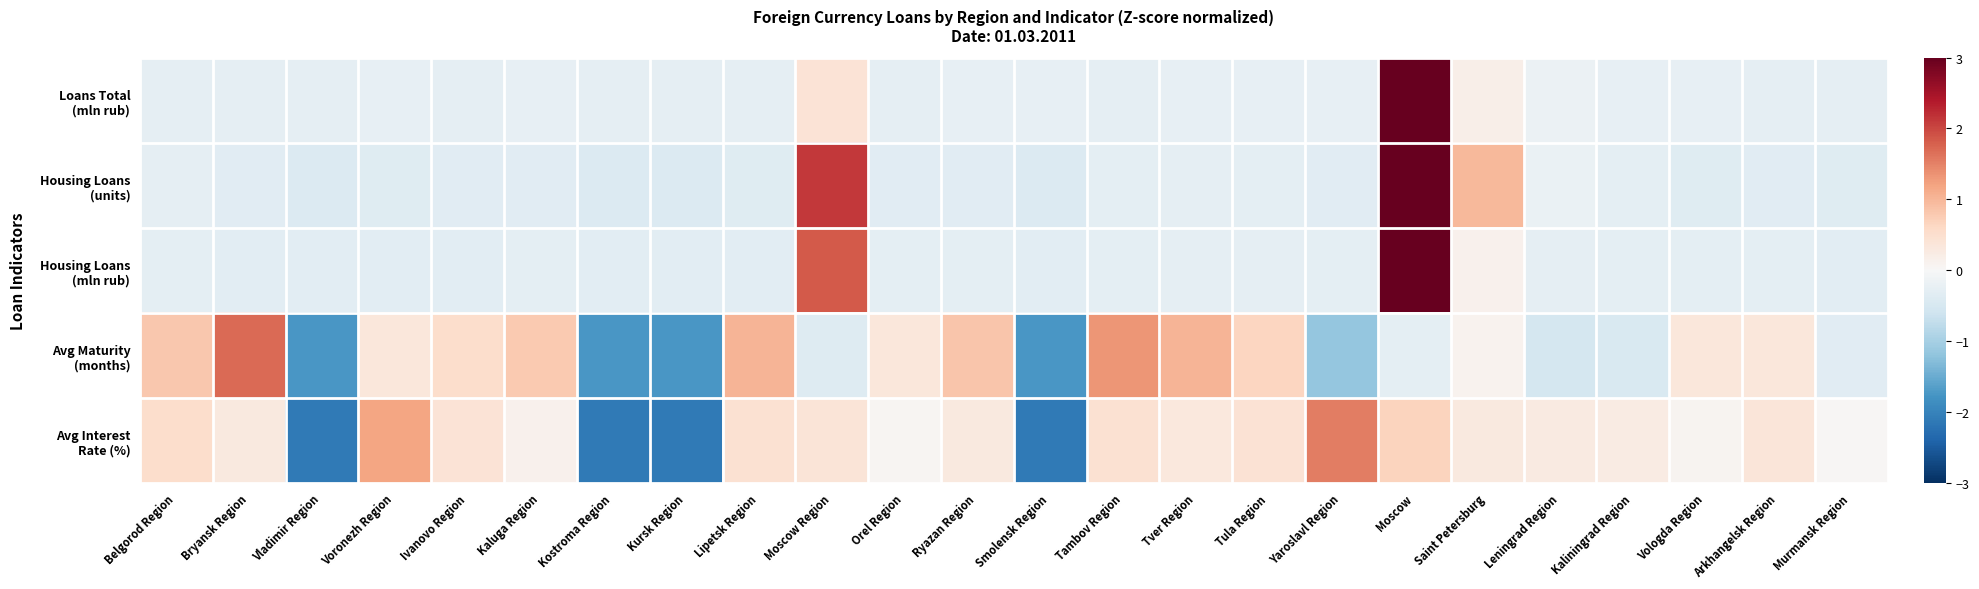

At which category is the sum across all series the highest?

Moscow